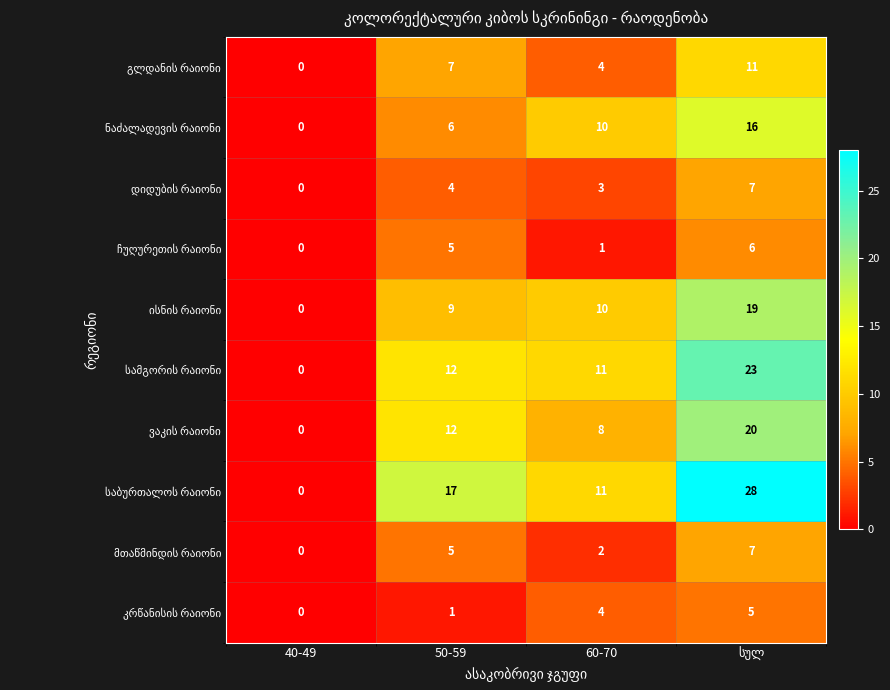

Which label corresponds to the smallest value in the chart?

40-49